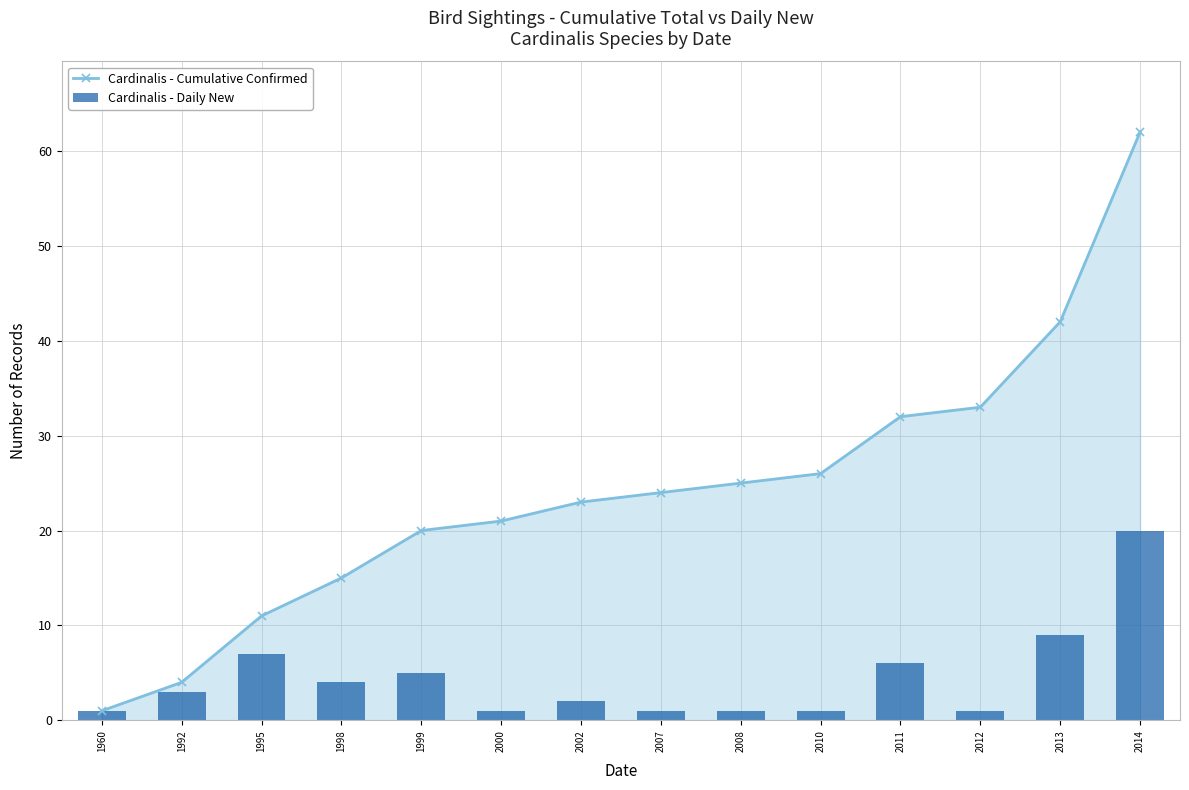

The Cardinalis - Daily New series shows 7 at 1995. True or false?

True